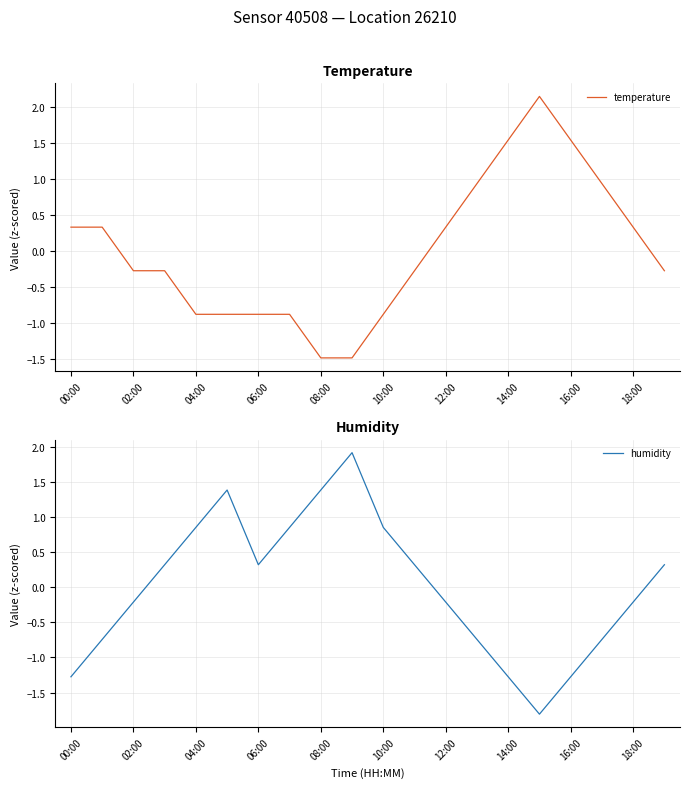

The value of humidity at 19 is 0.5. True or false?

False